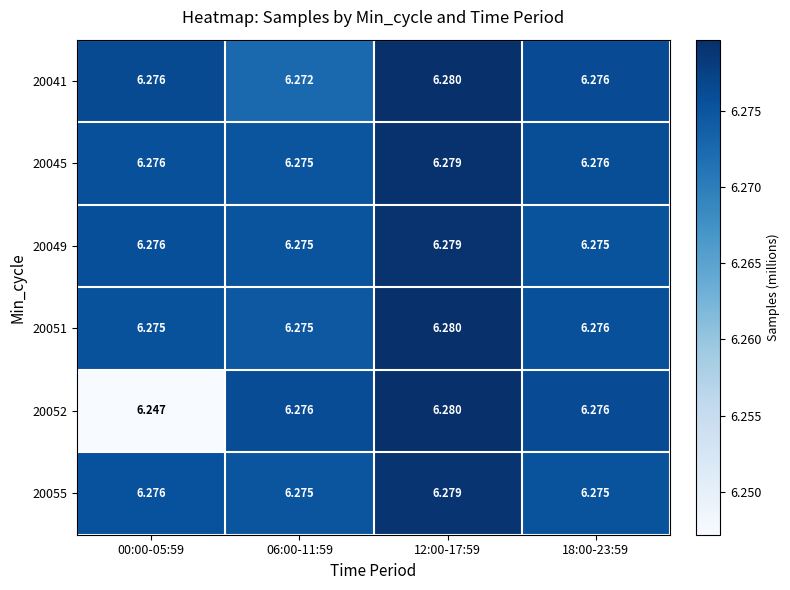

Is the value of 20051 at 06:00-11:59 greater than the value of 20041 at 18:00-23:59?

No